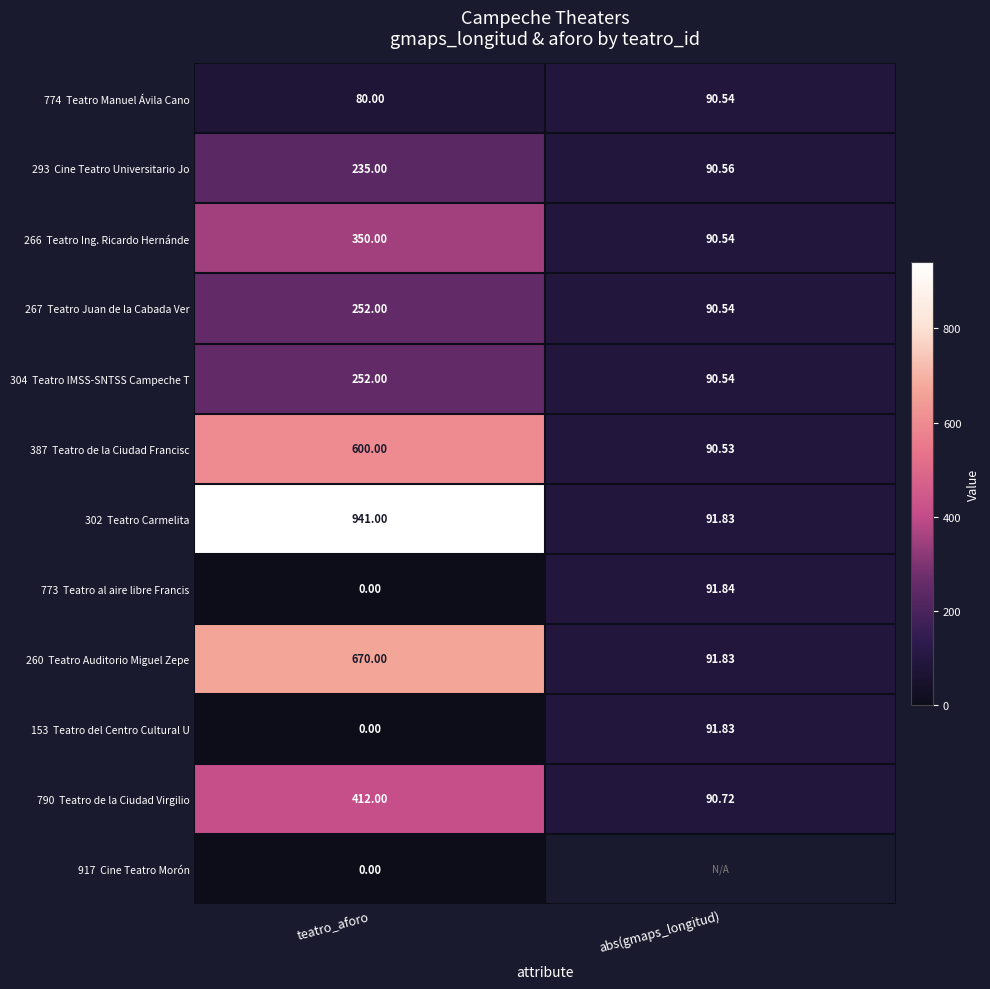

What is the maximum value for 304 Teatro IMSS-SNTSS Campeche T?

252.0